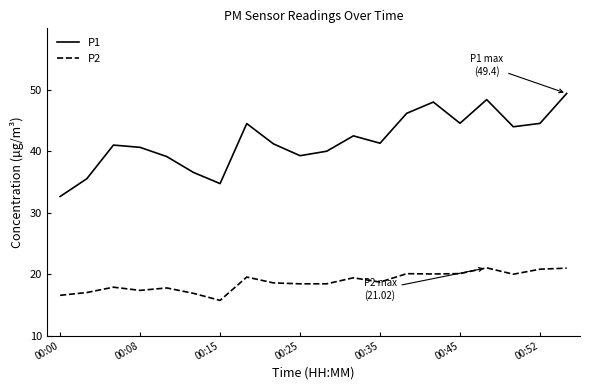

Which series has the largest total across all categories?

P1